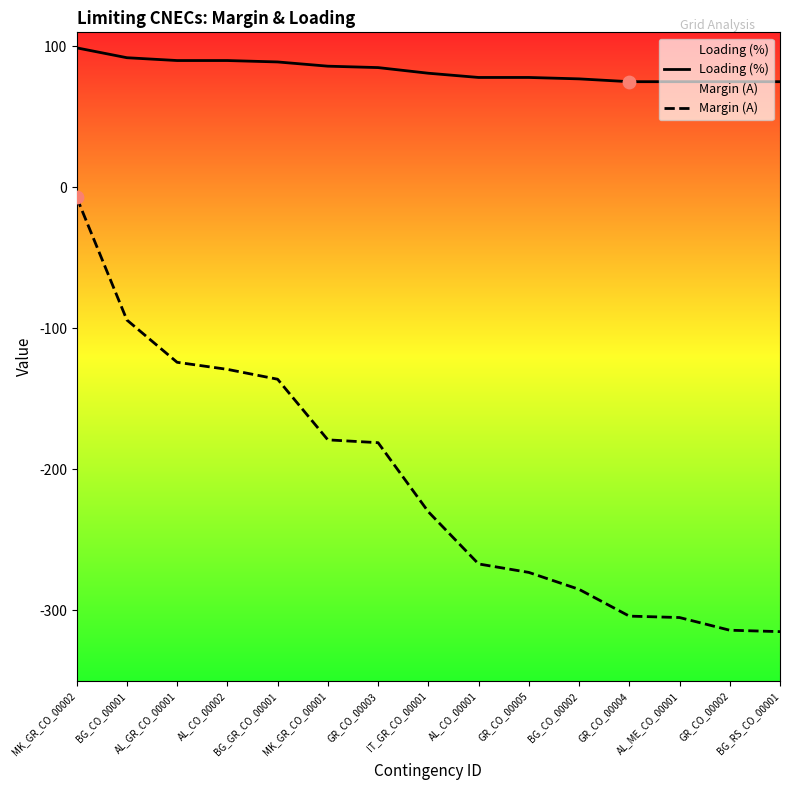

What are all the series names shown in the legend?

Loading (%), Margin (A)